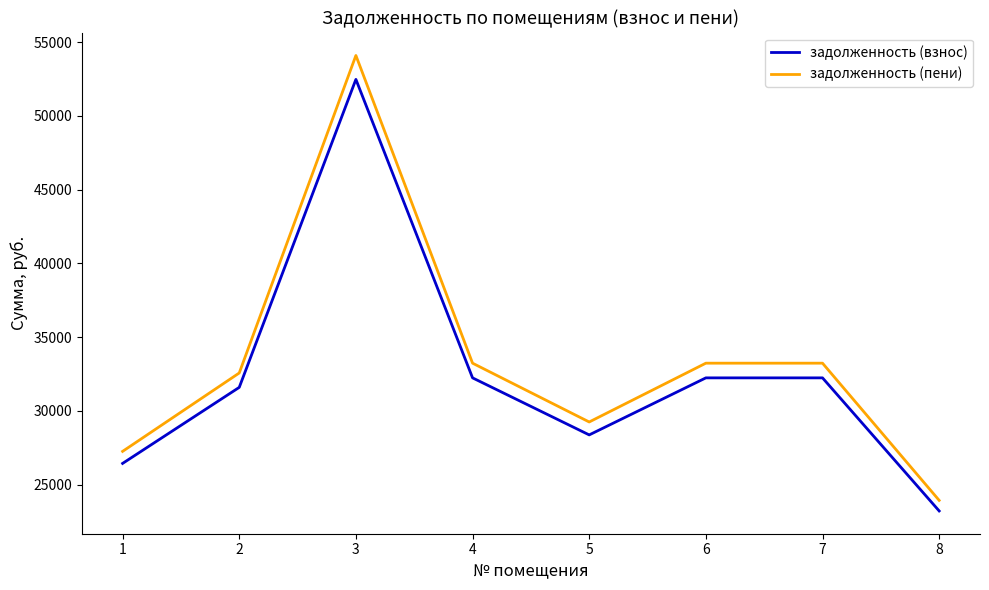

Rank the series by their average value, from highest to lowest.

задолженность (пени), задолженность (взнос)